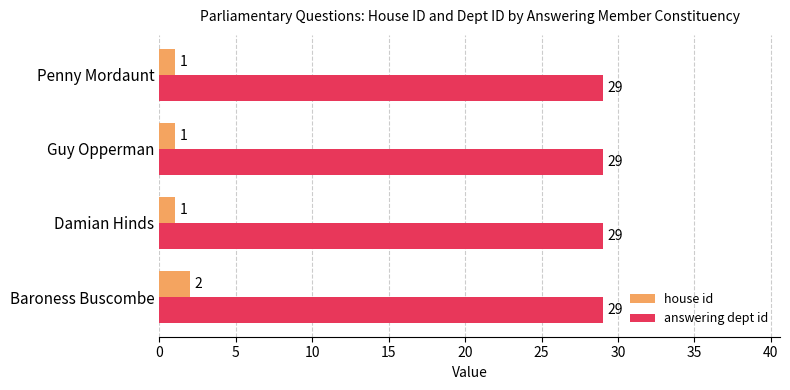

What is the sum of all answering dept id values?

116